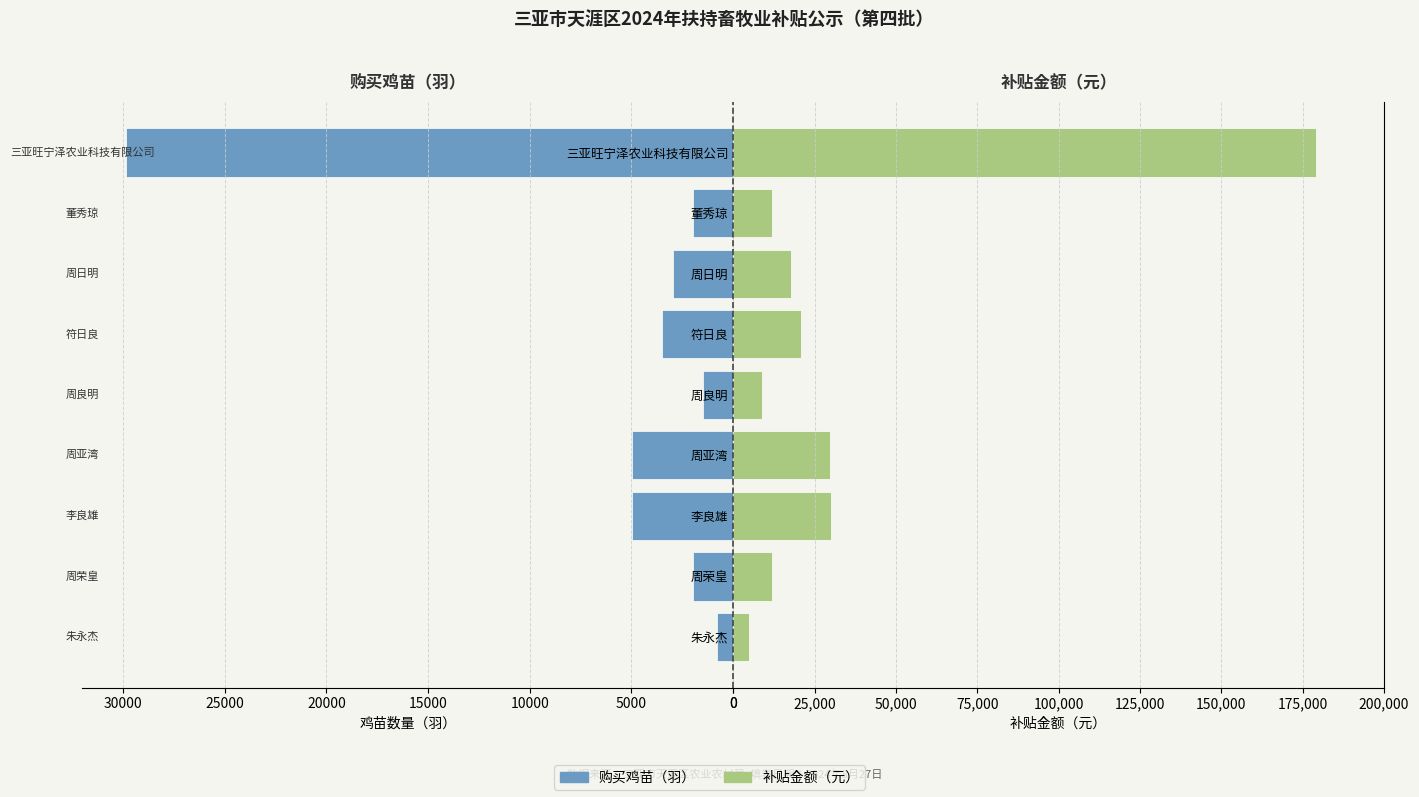

How many data points in 补贴金额（元） are above 17886?

4